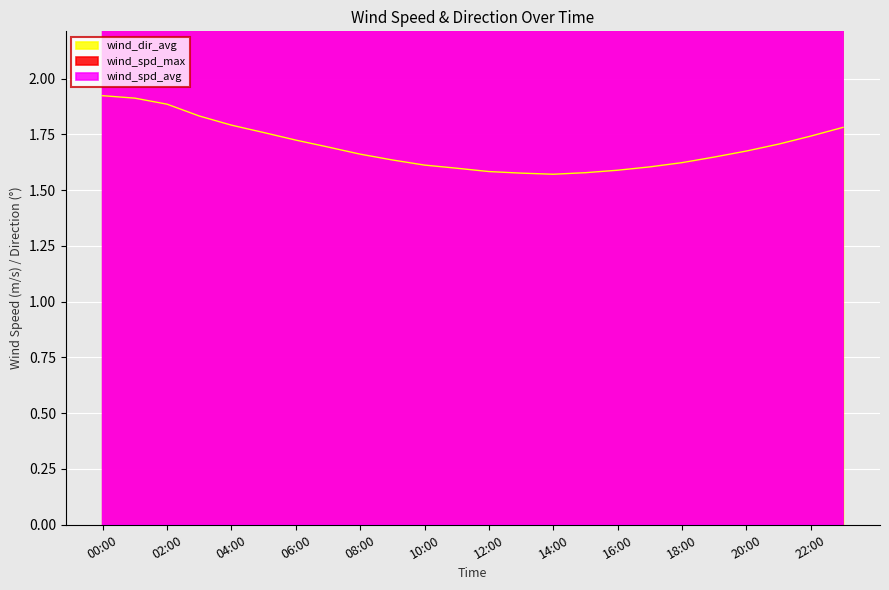

Between 00:00 and 14:00, which series saw the biggest shift?

wind_spd_max